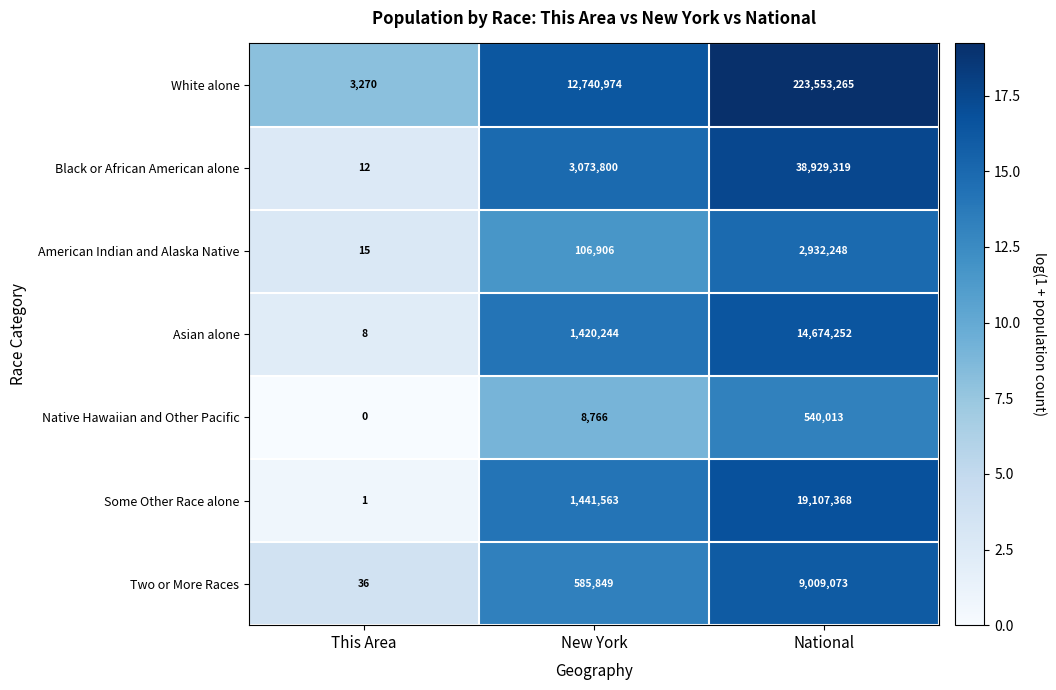

What is the average value of the Two or More Races series?

3198319